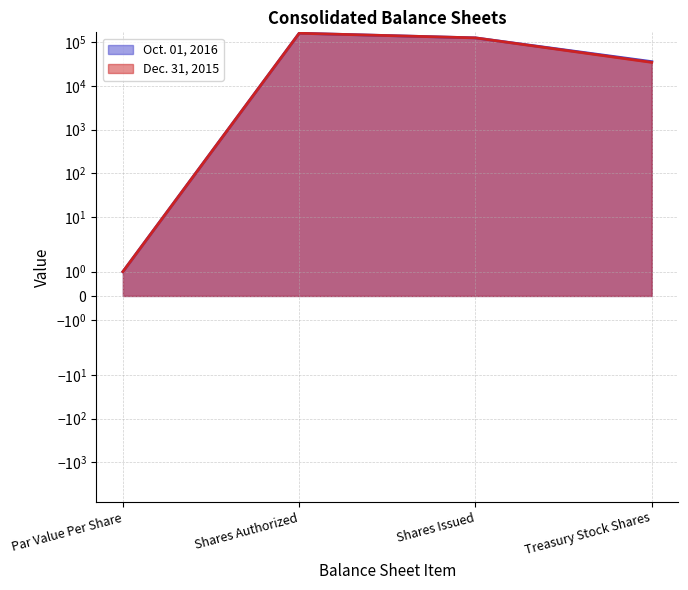

The value of Dec. 31, 2015 at Shares Authorized is 160000. True or false?

True